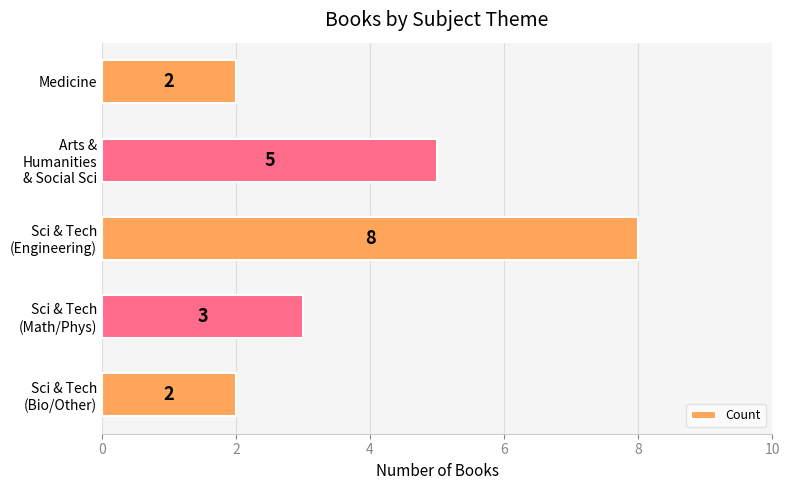

Reading top to bottom, transcribe all the data shown in this chart.

2	5	8	3	2